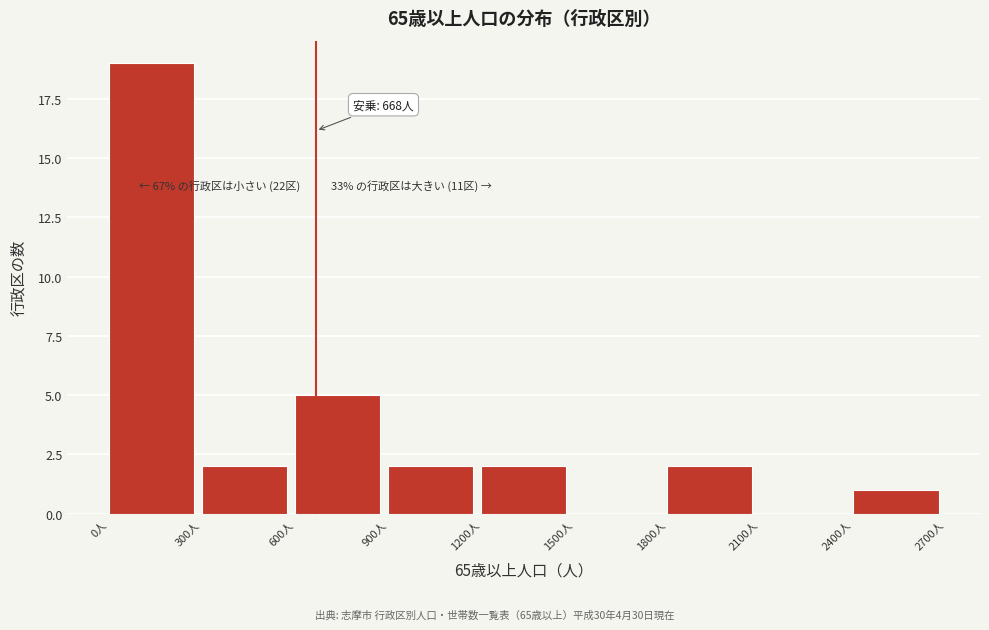

Which range on the x-axis has the tallest bar?

0 to 300